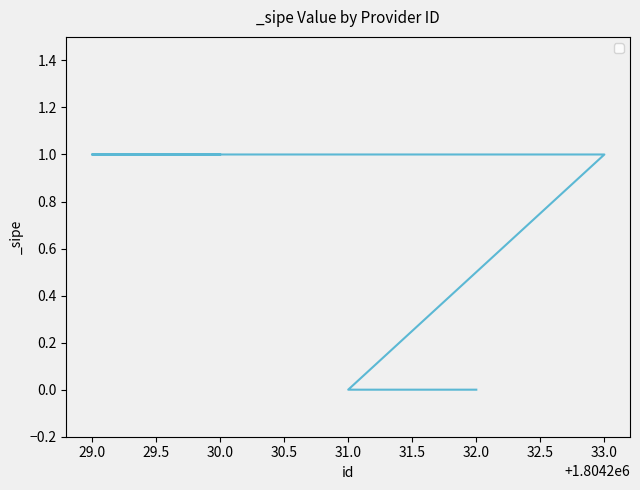

What is the change in value from 29.0 to 32.0?

-1